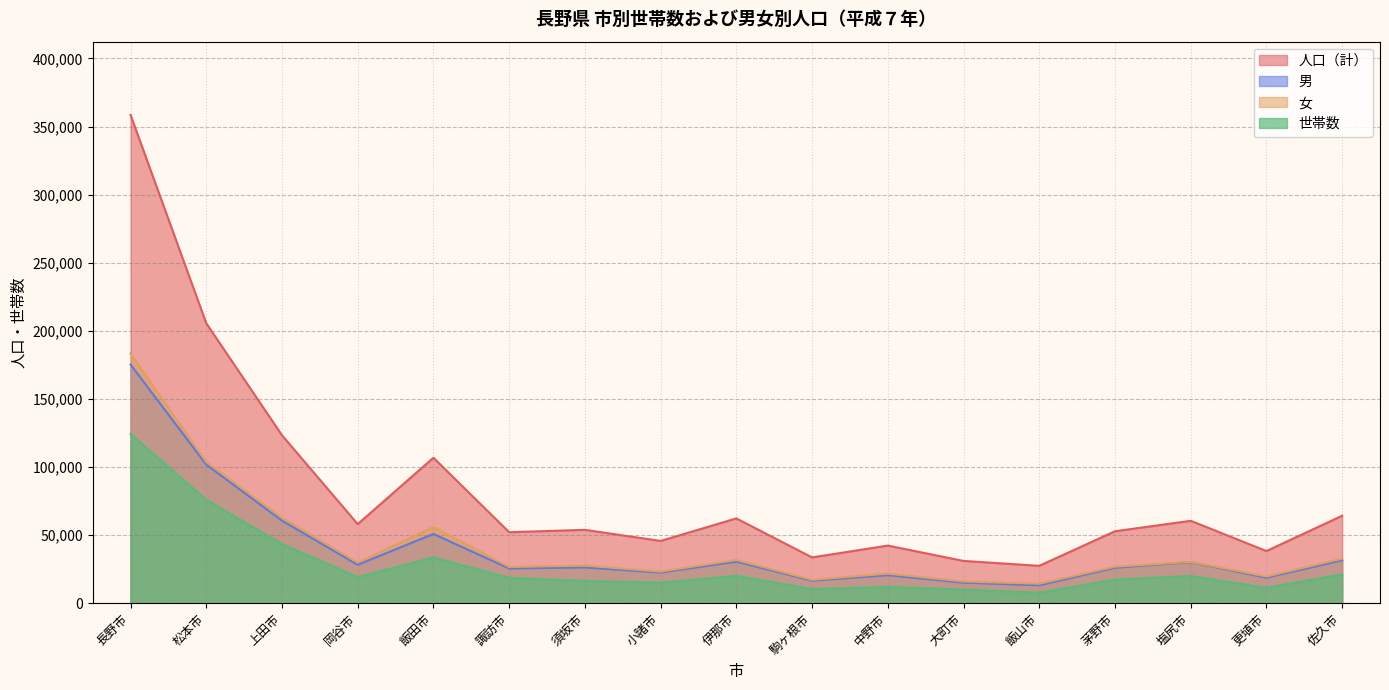

How many values in the 人口（計） series exceed 53842?

8